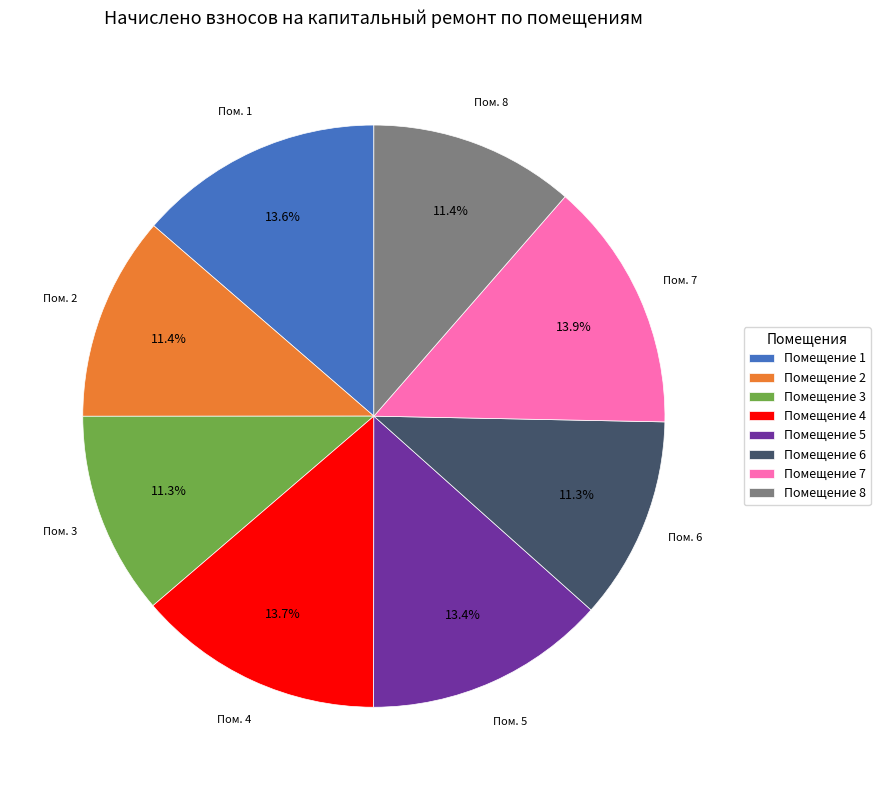

To the nearest percent, what is the difference between the largest and smallest slice percentages?

3%